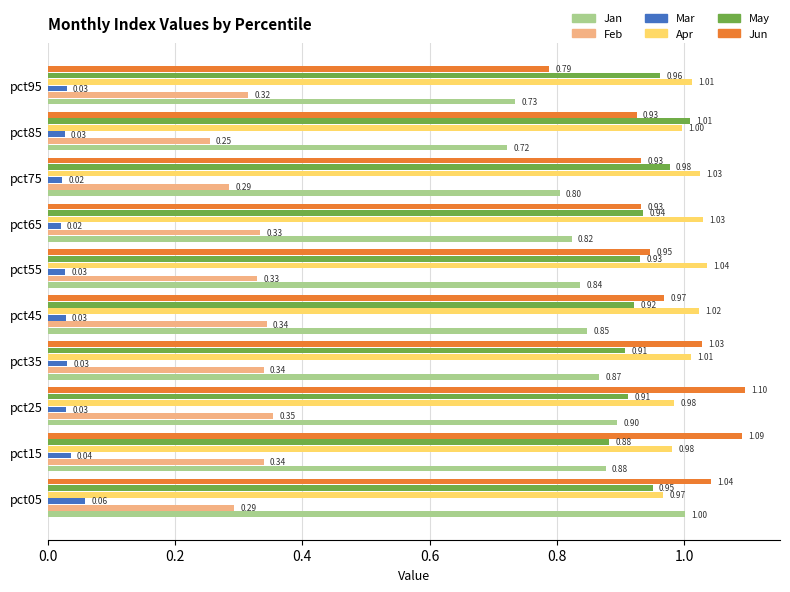

Which series has the largest range (max minus min)?

Jun